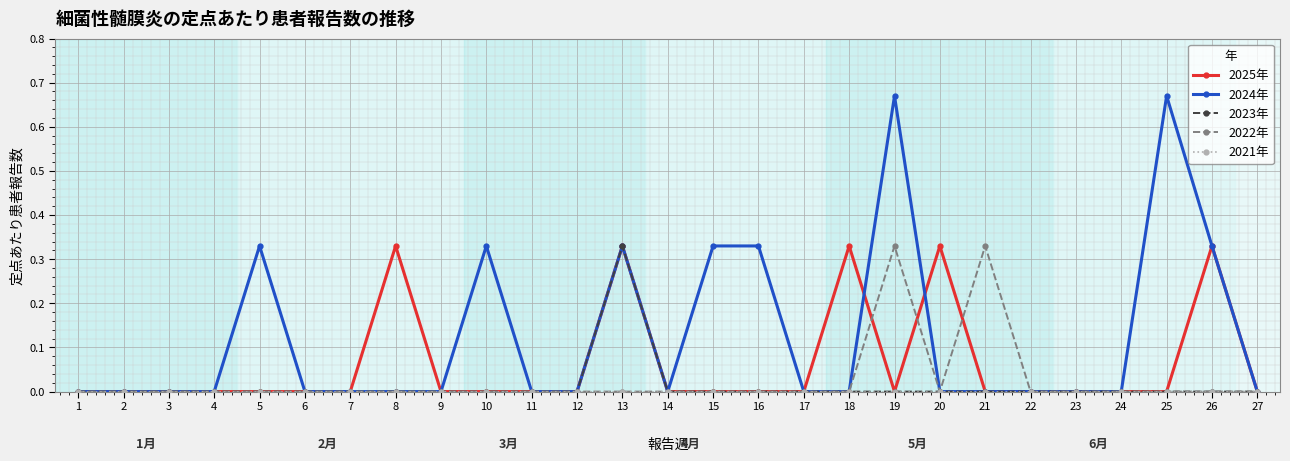

Which series changed the most between 6 and 18?

2025年